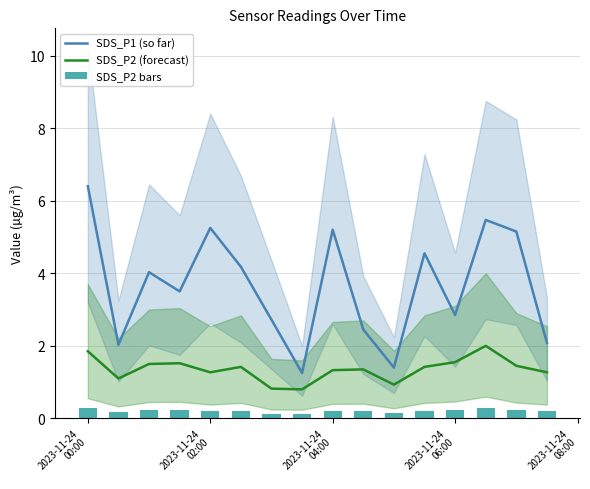

What is the highest value of the SDS_P1 (so far) series?

6.4